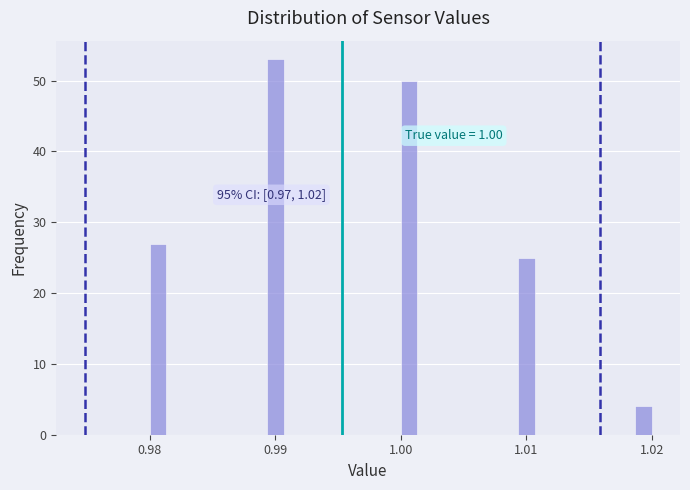

Read against the x-axis, roughly where is the centre of the tallest bar?

0.990